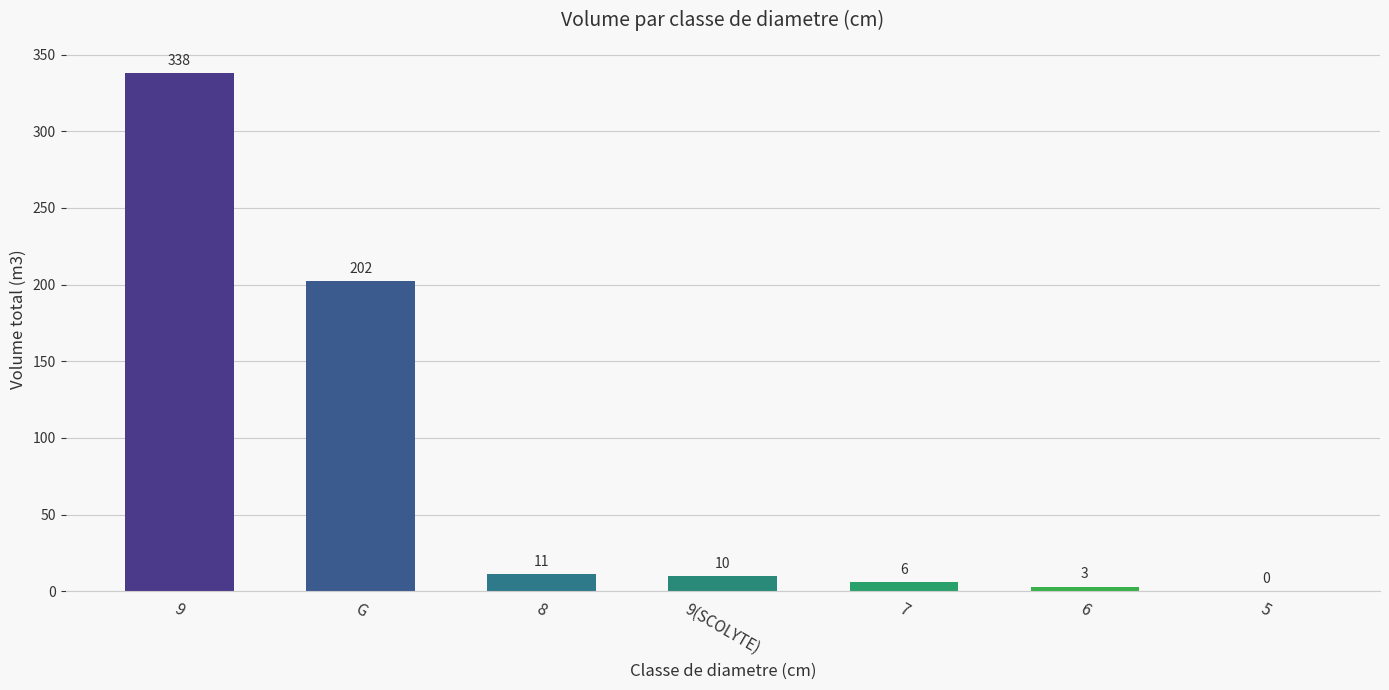

Which has a higher value, 7 or 6?

7